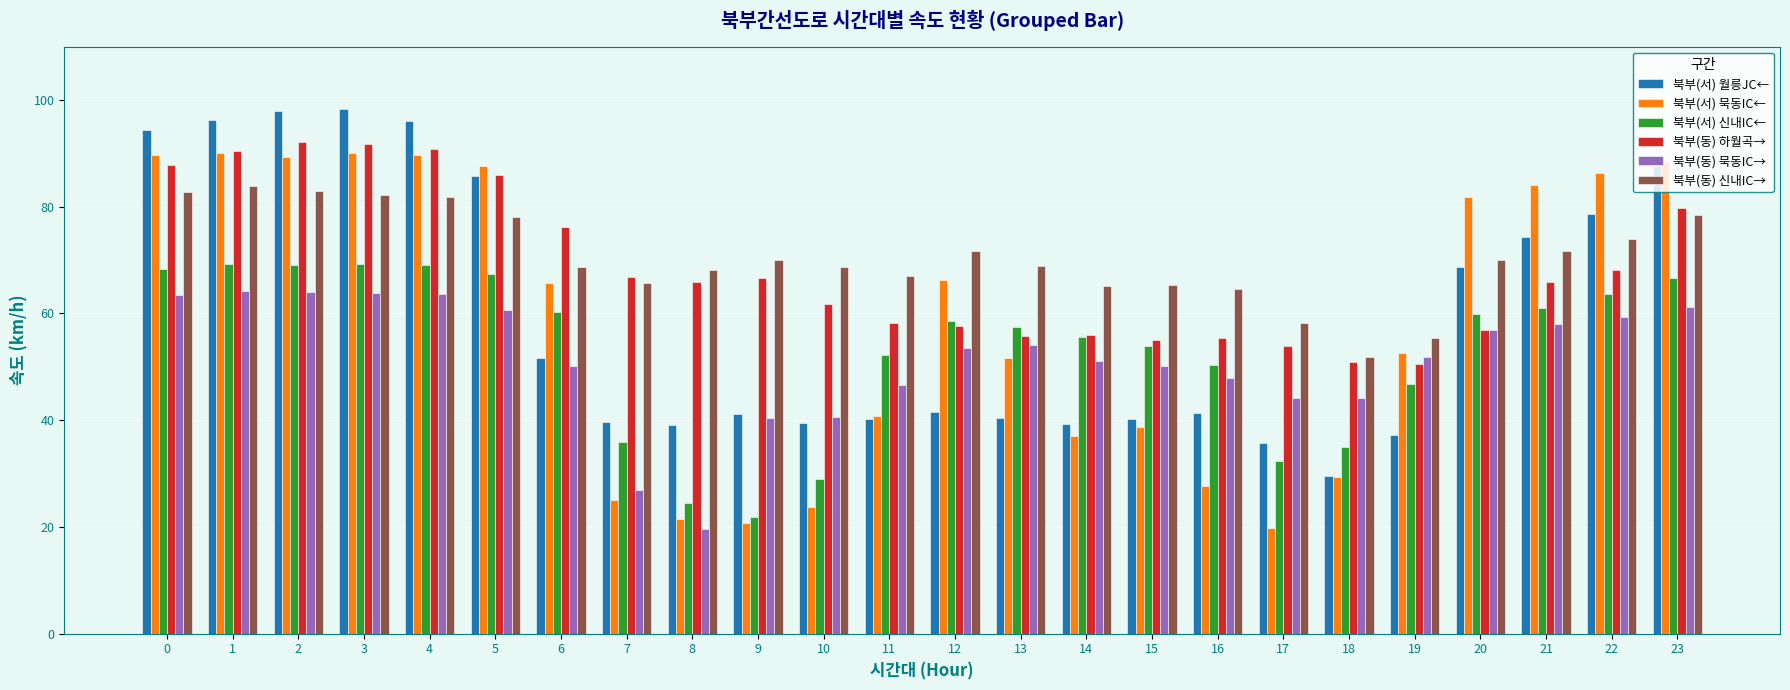

What is the difference between the 북부(서) 신내IC← values at 11 and 18?

17.2